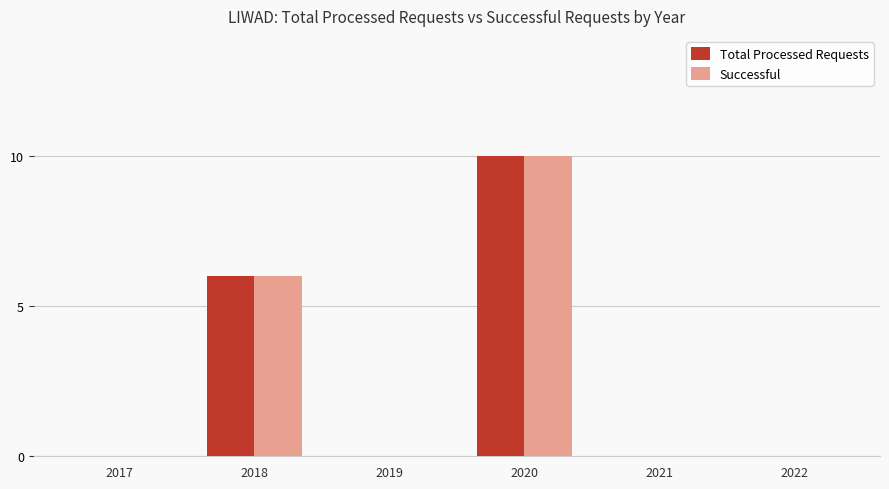

What is the sum of all Total Processed Requests values?

16